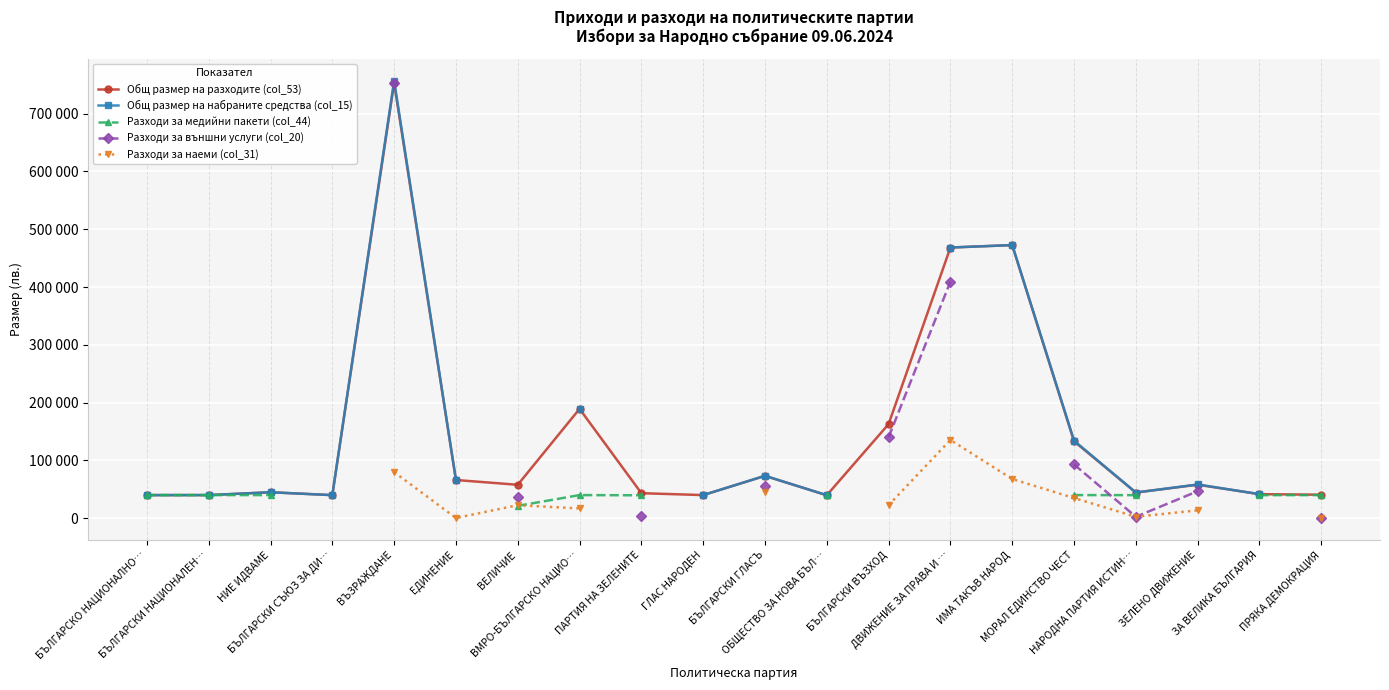

How many lines are shown in the chart?

5